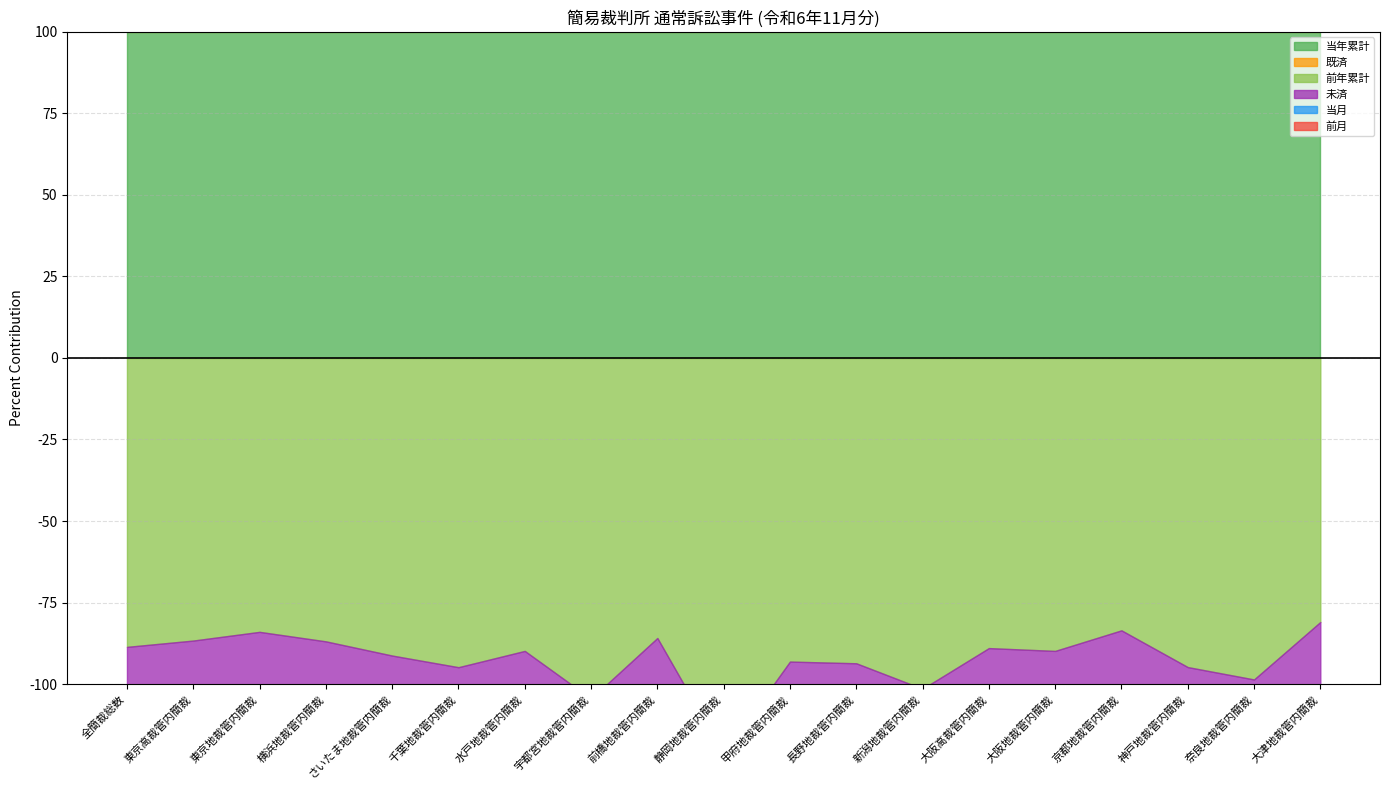

What is the value of the 未済 point at the 12th from the left?

420